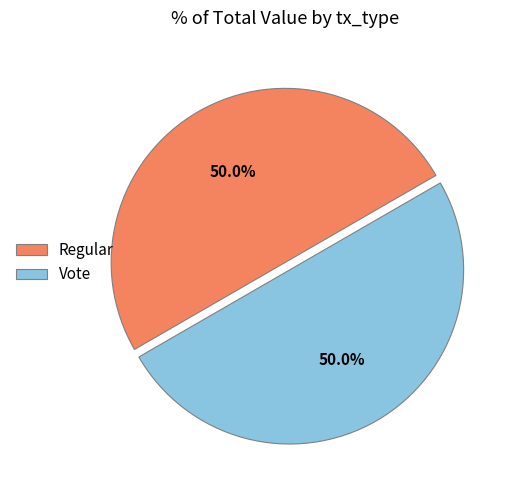

What is the ratio of the value at Vote to the value at Regular?

1.0